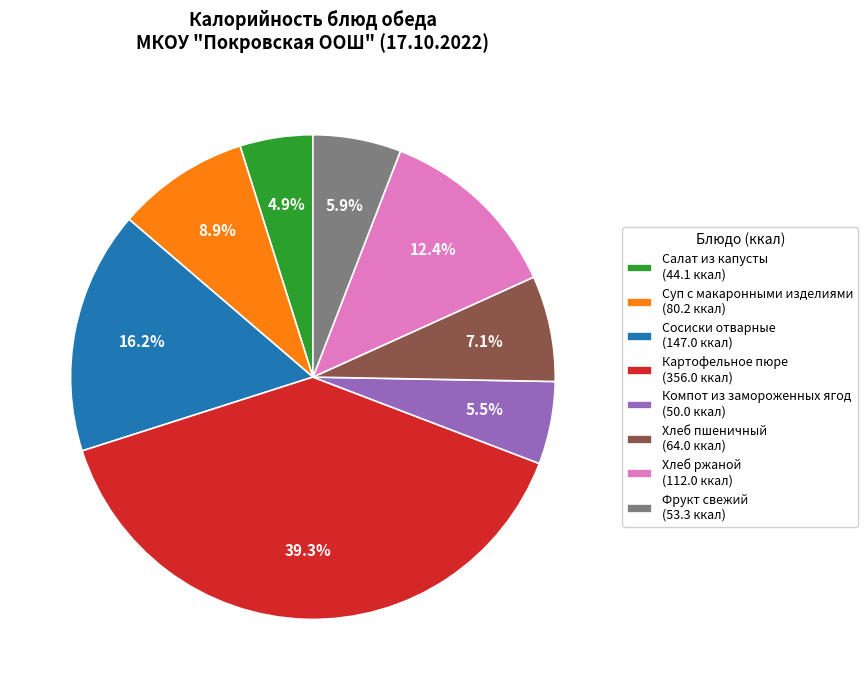

Does Салат из капусты account for over 50% of the chart?

No